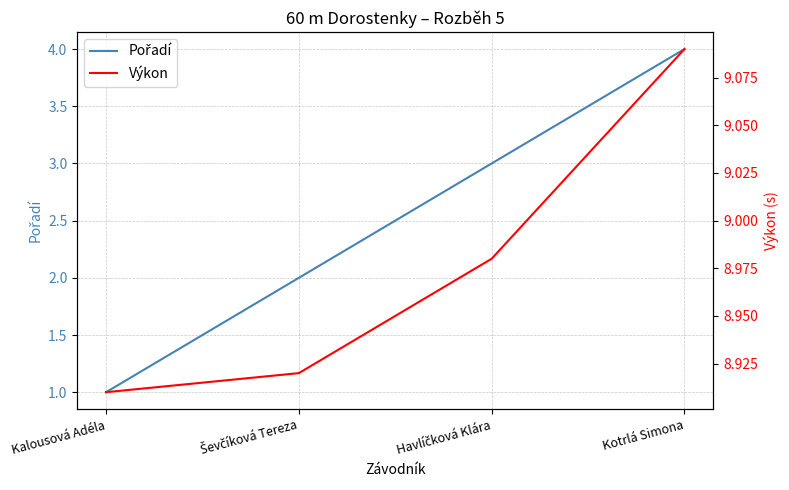

What position from the left is Ševčíková Tereza?

2